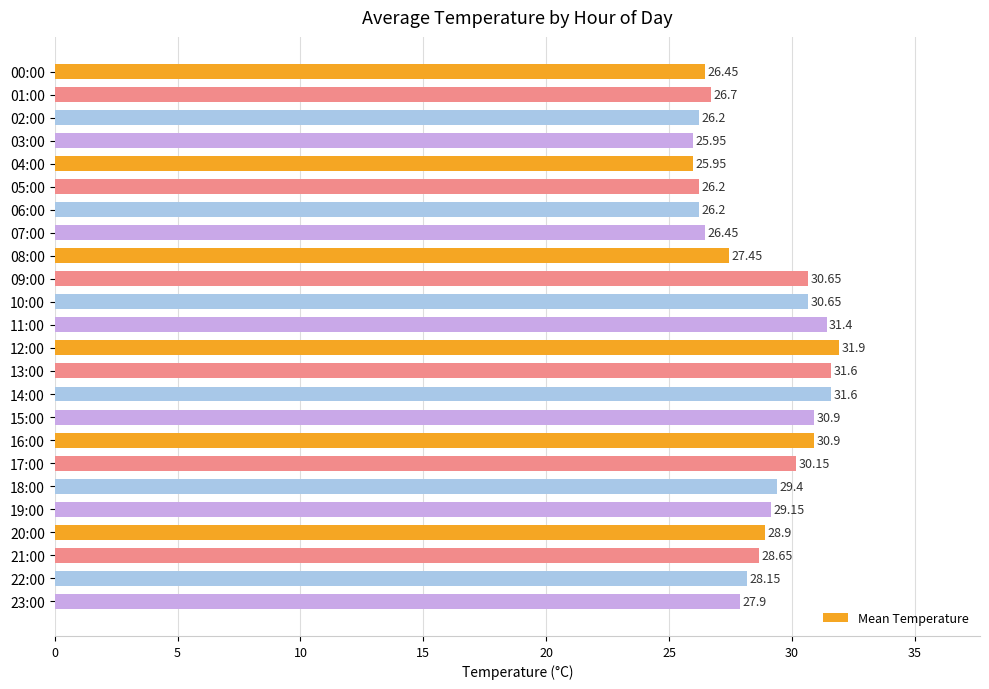

What is the difference between the values at 12:00 and 02:00?

5.7